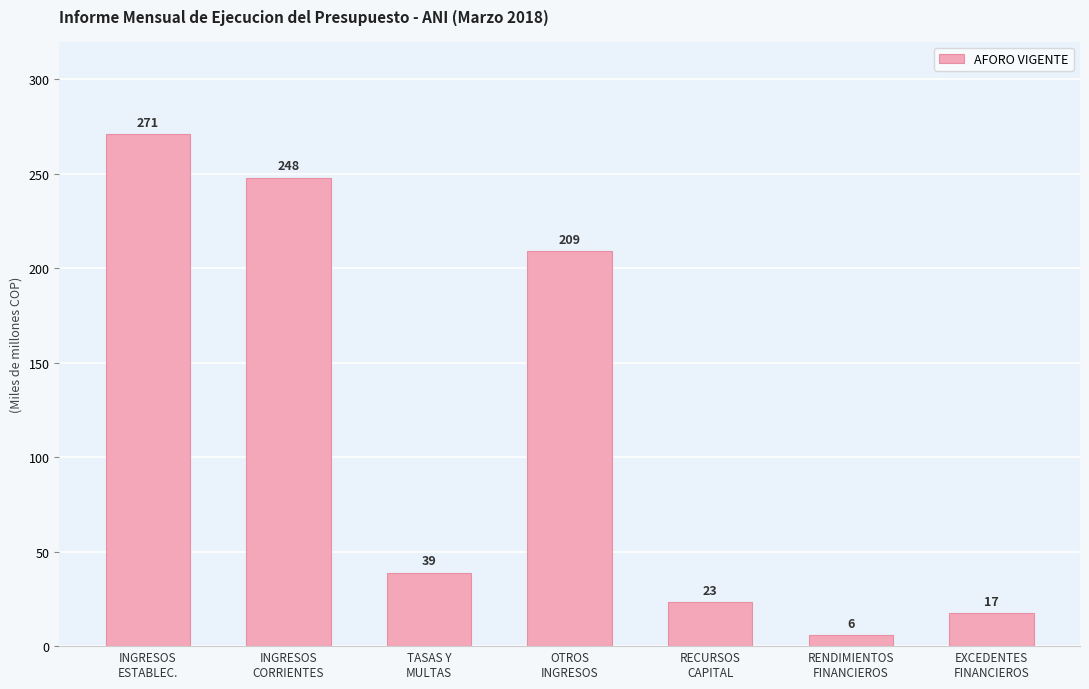

Are the bars horizontal?

No